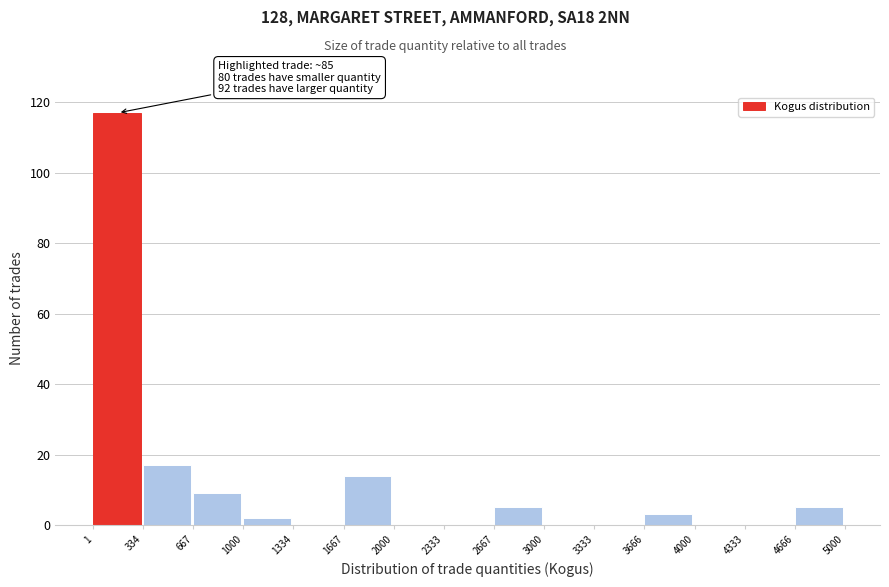

Over which range of the x-axis is the bar tallest?

1 to 334